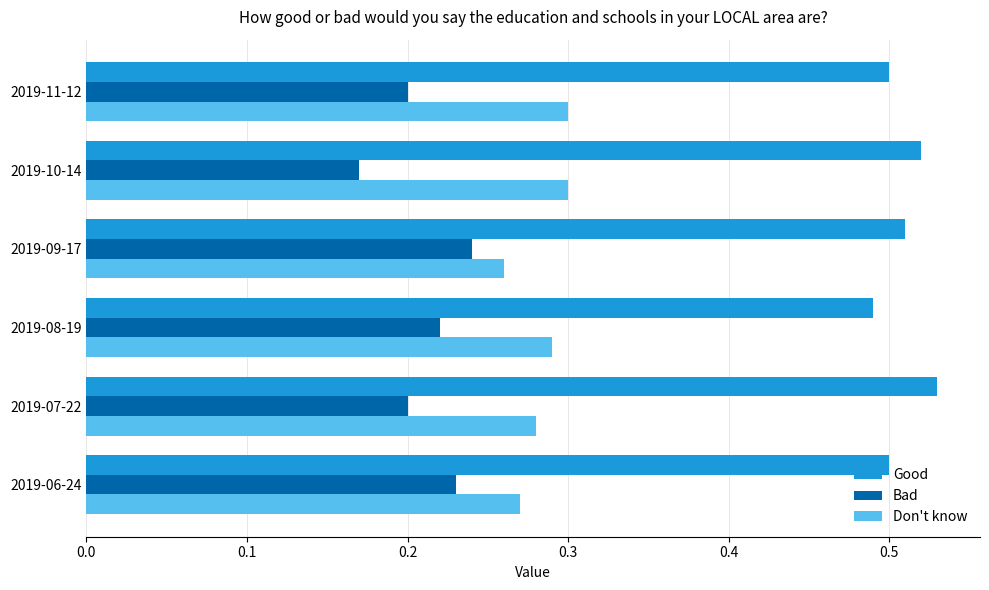

What are all the series names shown in the legend?

Good, Bad, Don't know